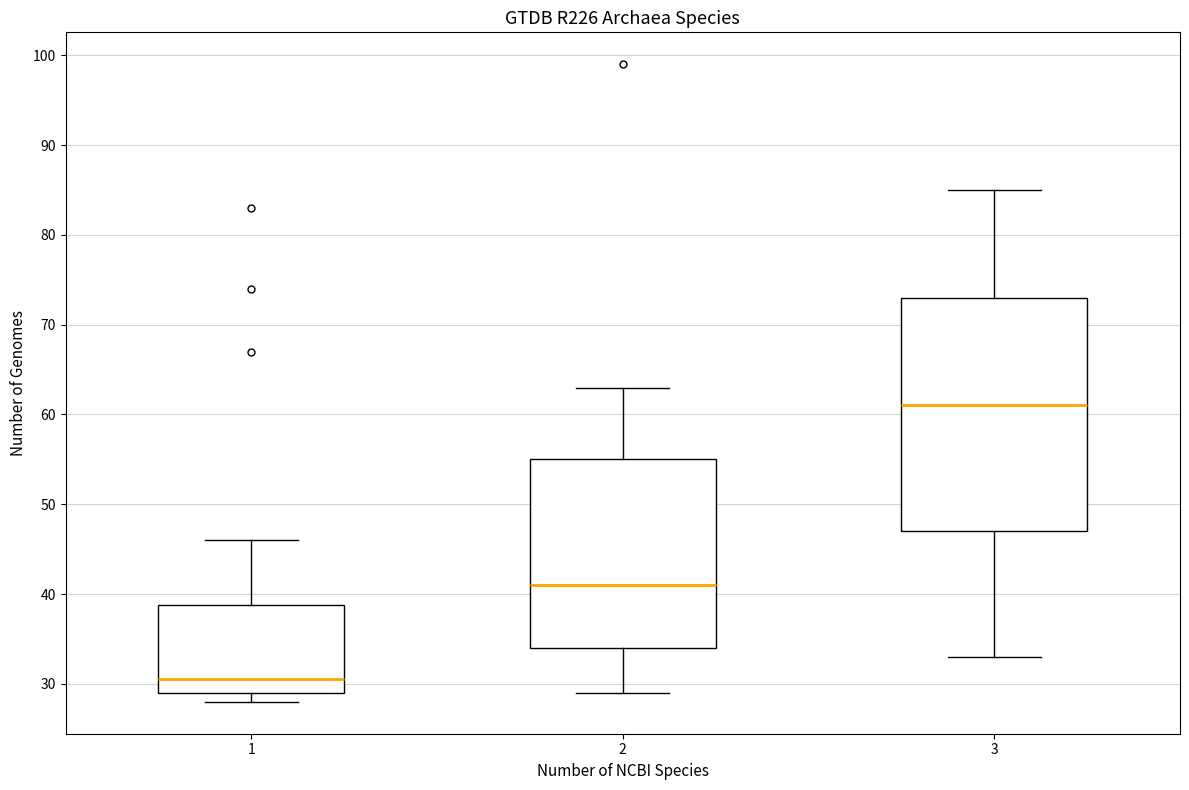

Where does the median line of the box at x = 2 sit on the y-axis? The values are not printed on the chart, so give them approximately, as read against the axis.

41